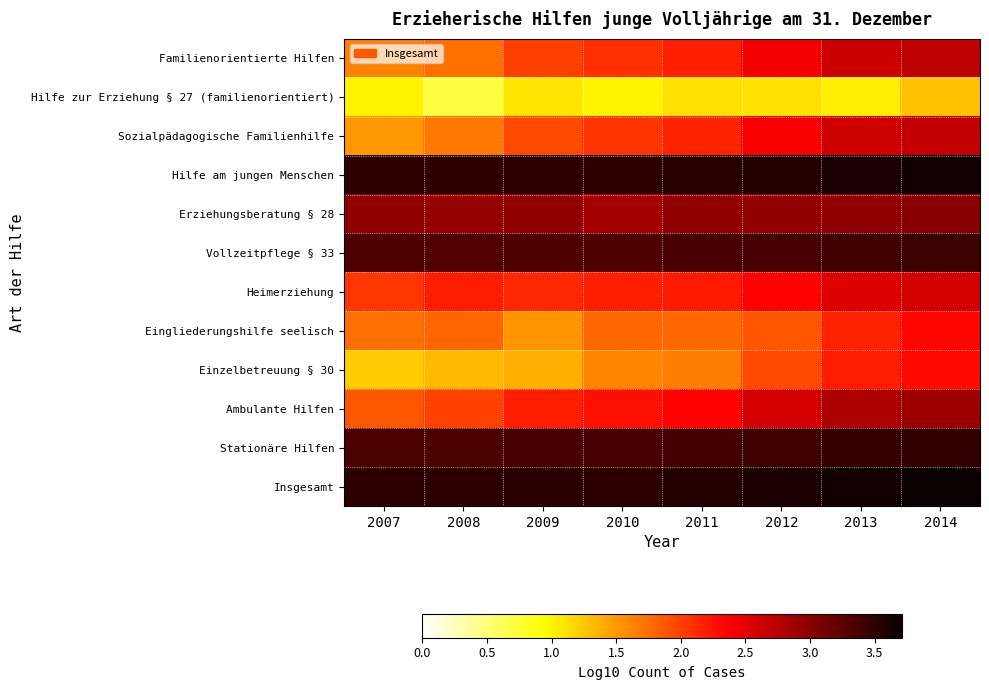

Which category has the highest value across all series?

2014